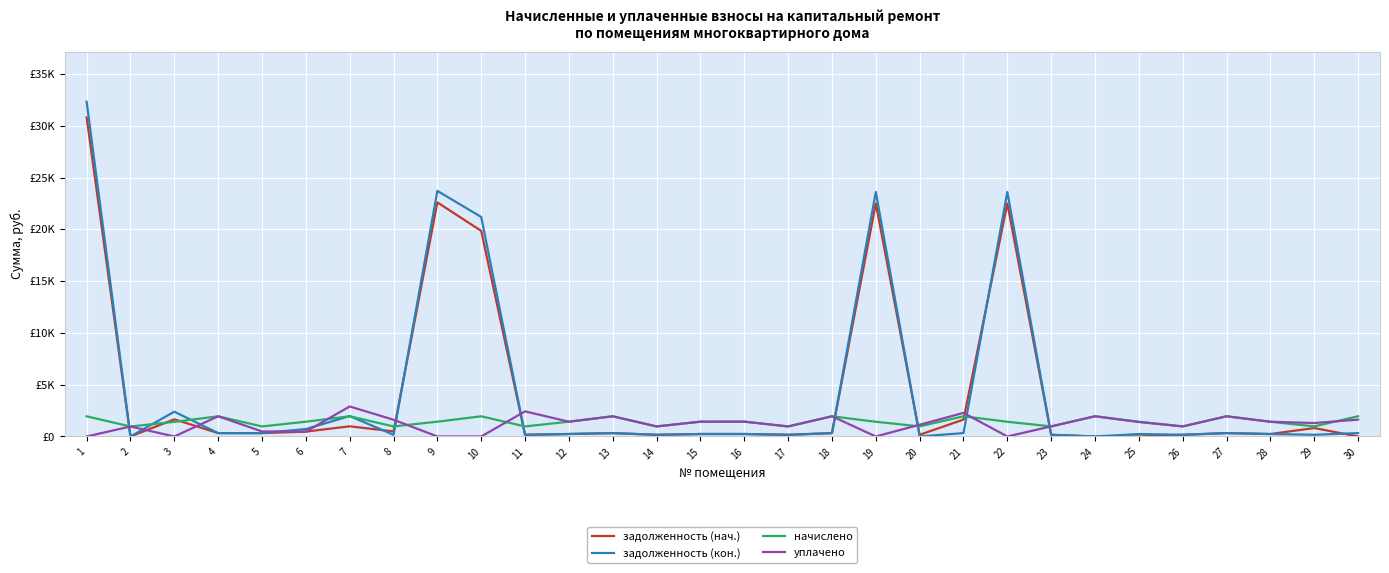

What is the value of the задолженность (кон.) point at the 6th from the left?

715.0